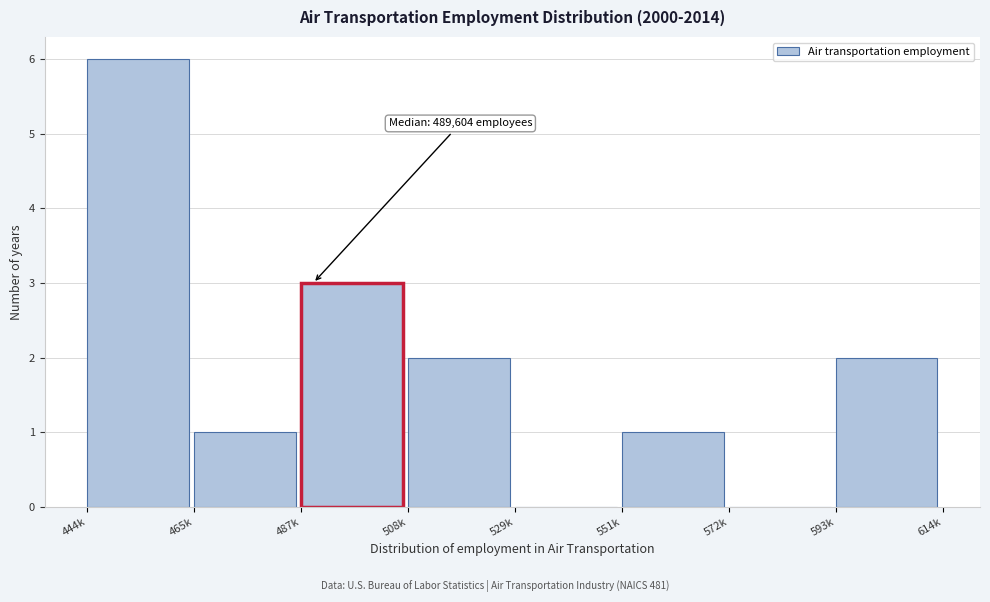

Reading left to right, list all the values displayed in this chart.

444k=6	465k=1	487k=3	508k=2	529k=0	551k=1	572k=0	593k=2